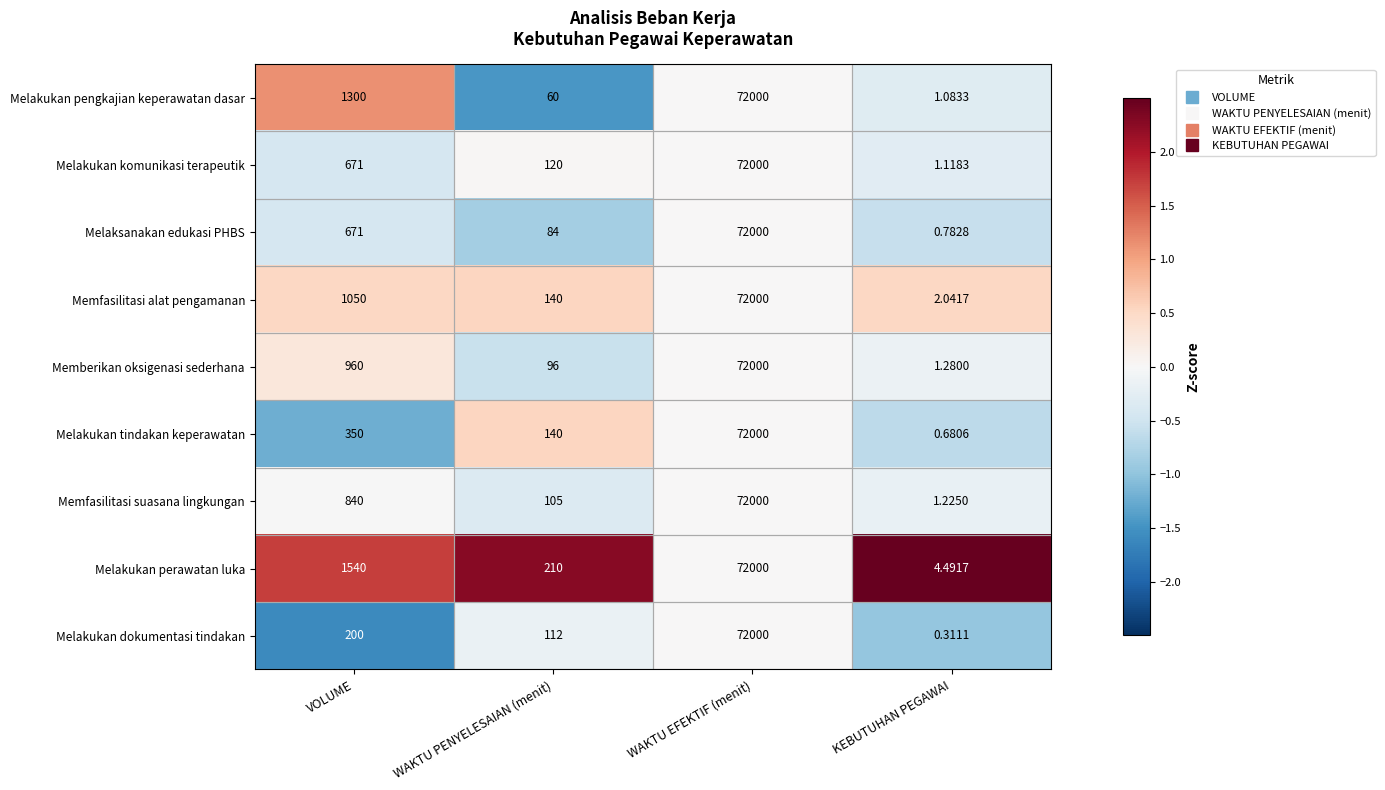

How many series are shown in this chart?

9